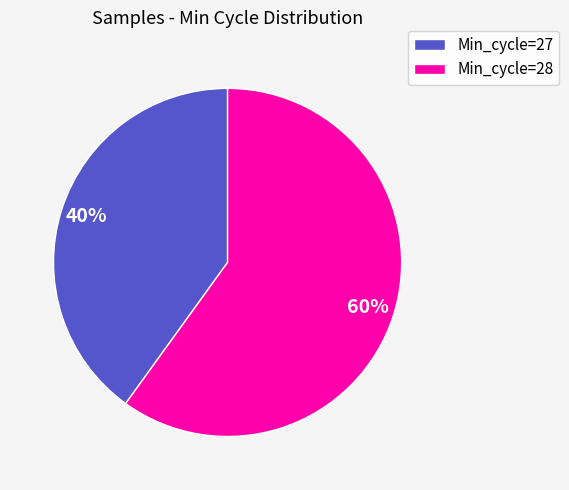

Is there a majority slice in this chart?

Yes